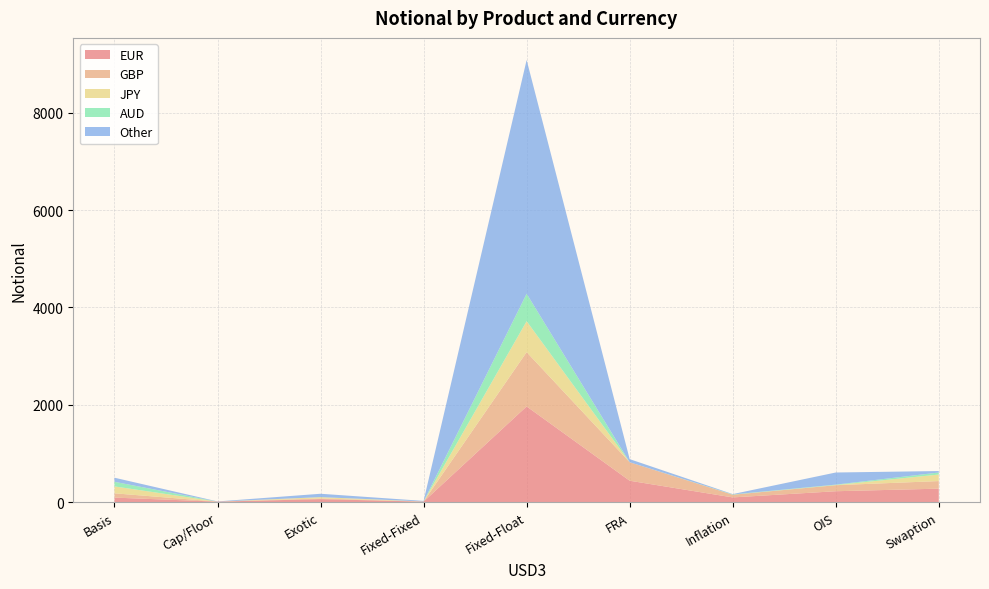

Reading right to left, list all the values displayed in this chart.

EUR: Swaption=275	OIS=222	Inflation=95	FRA=438	Fixed-Float=1966	Fixed-Fixed=8	Exotic=60	Cap/Floor=8	Basis=91
GBP: Swaption=156	OIS=124	Inflation=55	FRA=380	Fixed-Float=1116	Fixed-Fixed=3	Exotic=13	Cap/Floor=0	Basis=88
JPY: Swaption=134	OIS=3	Inflation=0	FRA=0	Fixed-Float=636	Fixed-Fixed=0	Exotic=27	Cap/Floor=0	Basis=142
AUD: Swaption=42	OIS=9	Inflation=6	FRA=0	Fixed-Float=565	Fixed-Fixed=1	Exotic=1	Cap/Floor=0	Basis=95
Other: Swaption=30	OIS=249	Inflation=7	FRA=64	Fixed-Float=4806	Fixed-Fixed=11	Exotic=69	Cap/Floor=4	Basis=84